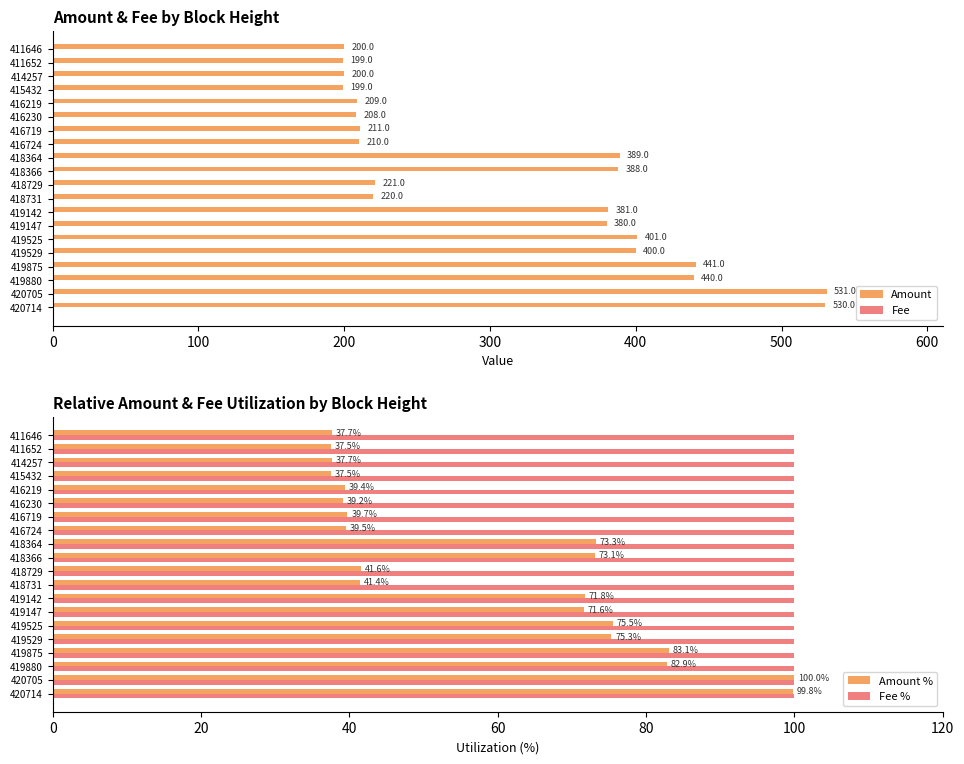

What is the difference between the Amount % values at 418731 and 420705?

58.6